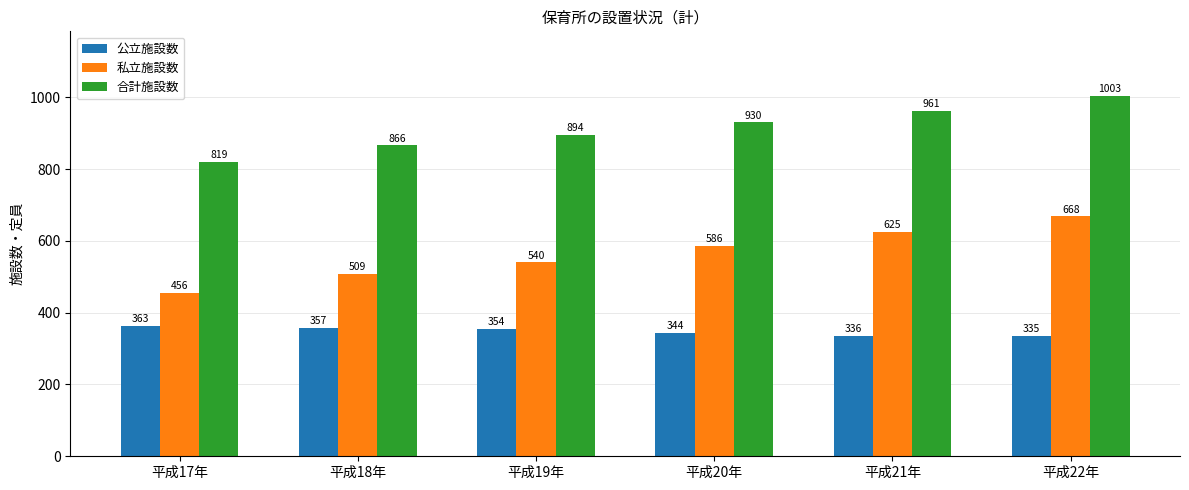

Rank the categories by 合計施設数 value from highest to lowest.

平成22年, 平成21年, 平成20年, 平成19年, 平成18年, 平成17年